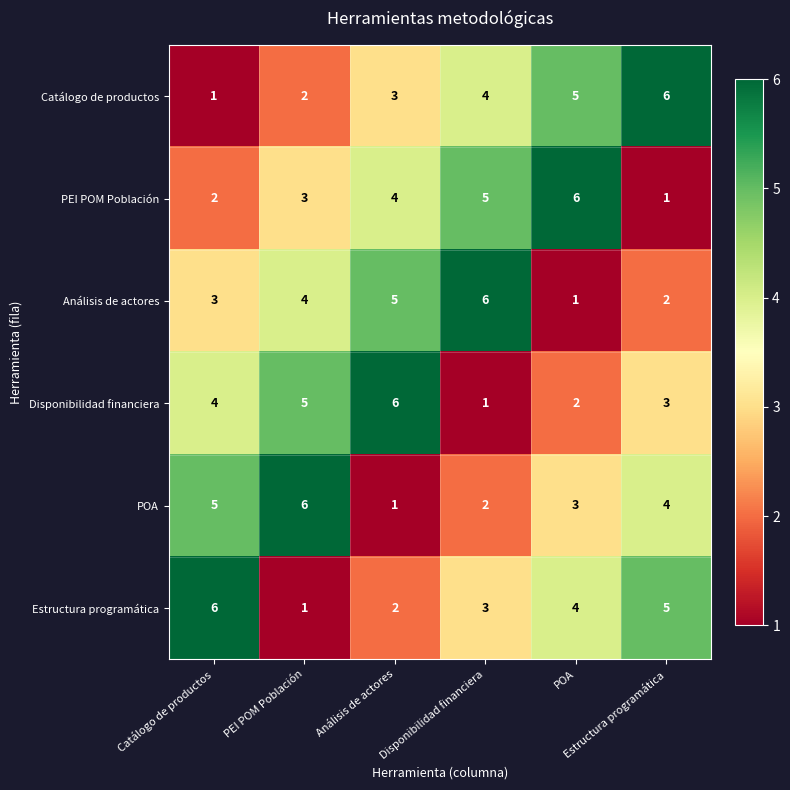

At how many categories does at least one series exceed 1?

6